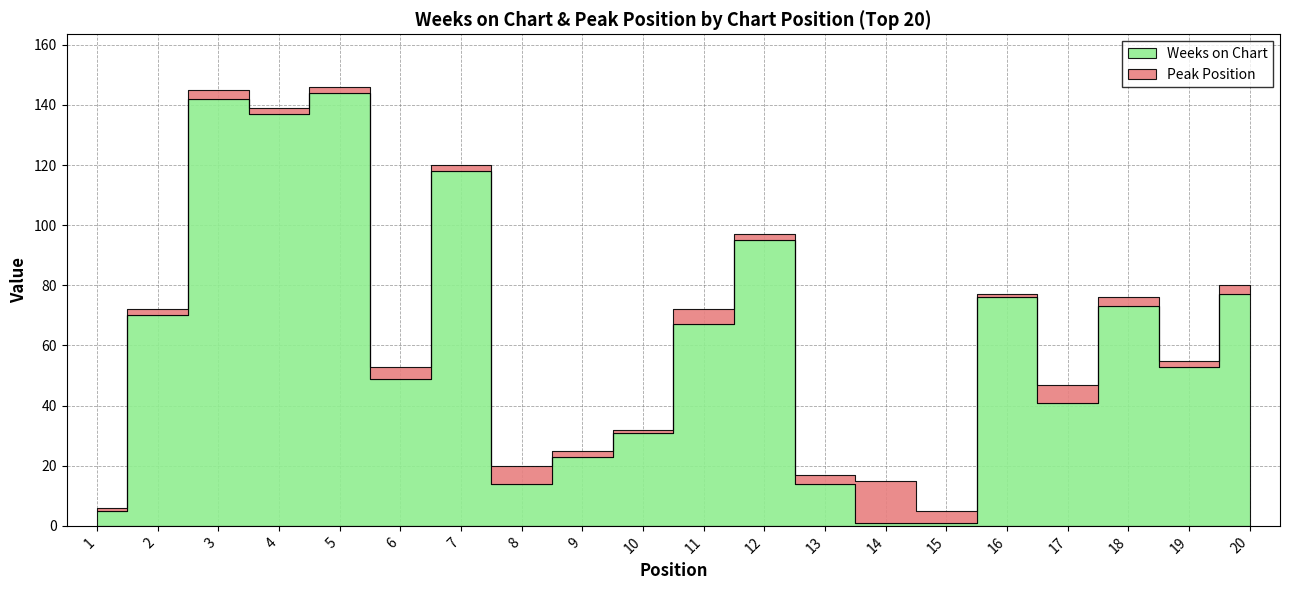

Reading right to left, what are all the values shown in this chart?

Weeks on Chart: 20=77	19=53	18=73	17=41	16=76	15=1	14=1	13=14	12=95	11=67	10=31	9=23	8=14	7=118	6=49	5=144	4=137	3=142	2=70	1=5
Peak Position: 20=3	19=2	18=3	17=6	16=1	15=4	14=14	13=3	12=2	11=5	10=1	9=2	8=6	7=2	6=4	5=2	4=2	3=3	2=2	1=1